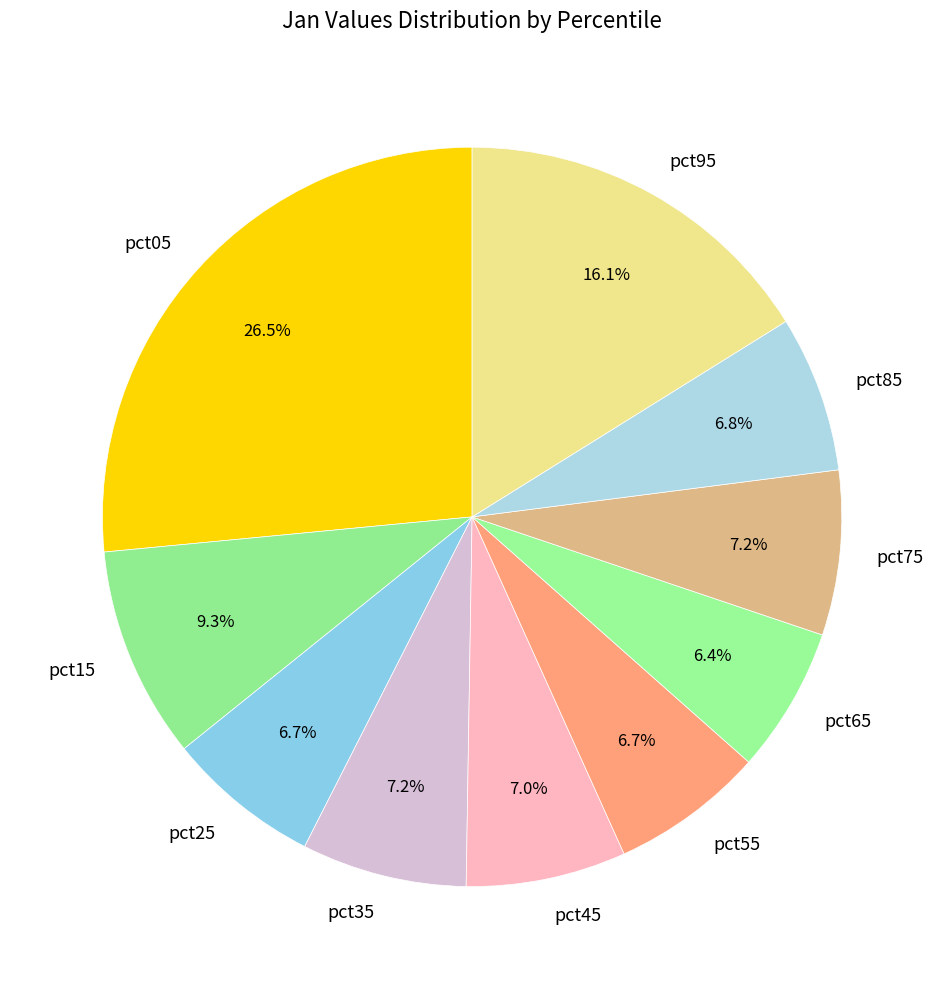

Does any single category account for the majority?

No